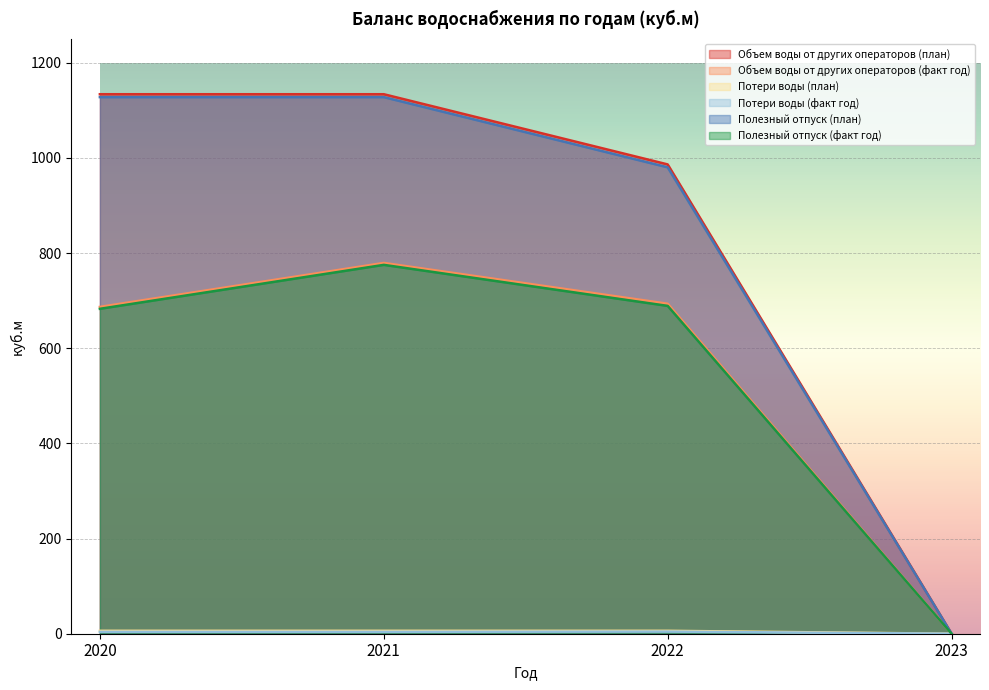

What is the difference between the Объем воды от других операторов (план) values at 2020 and 2023?

1134.0